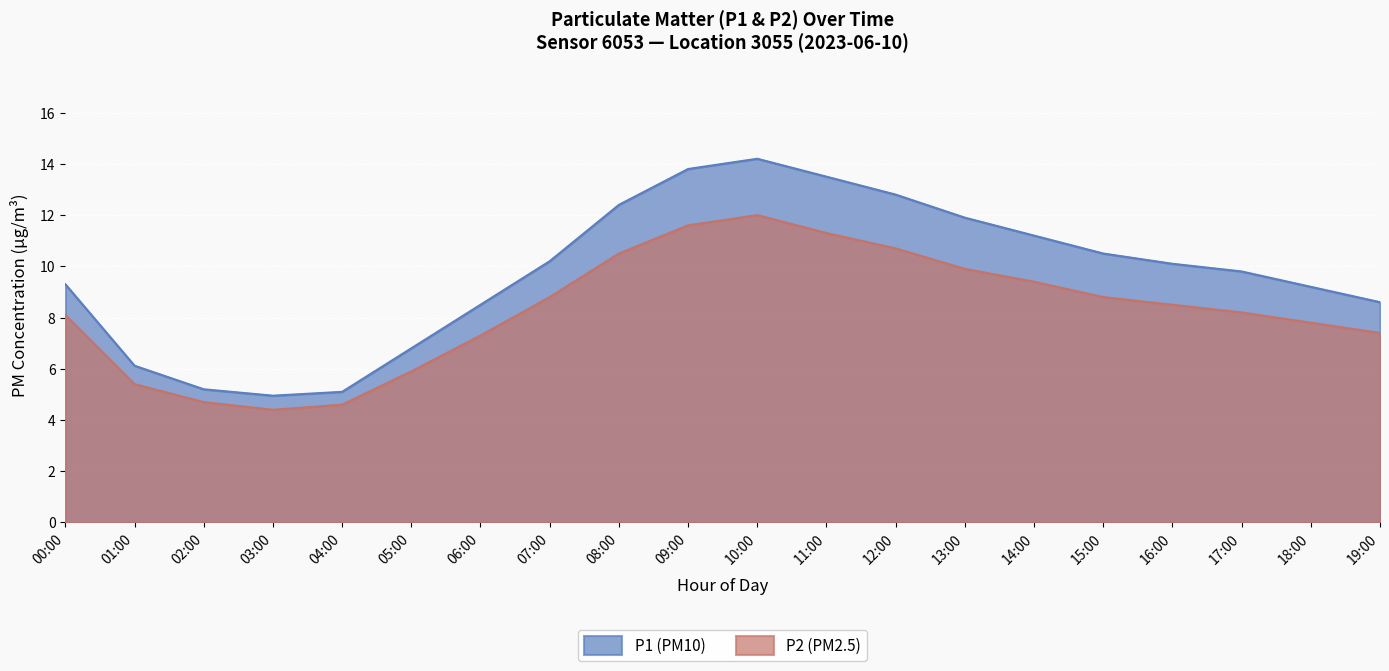

What position from the left is 15:00?

16